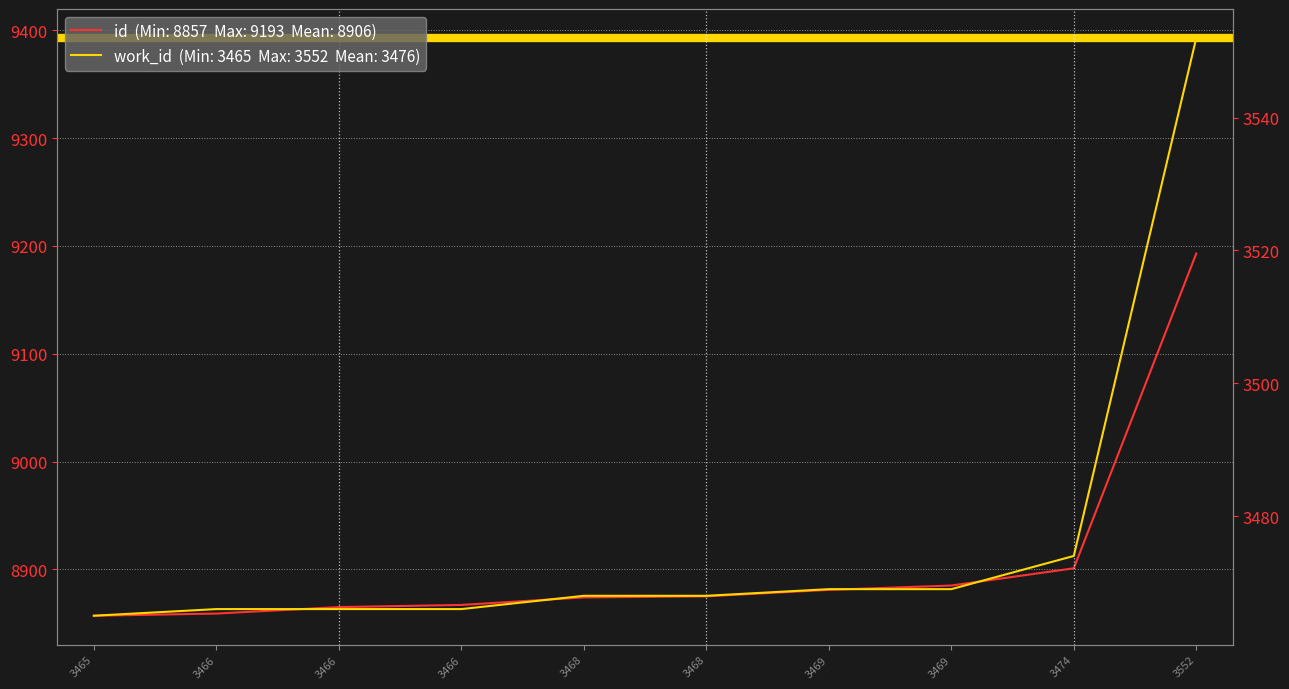

Which has a higher value, 3466 or 3469?

3469